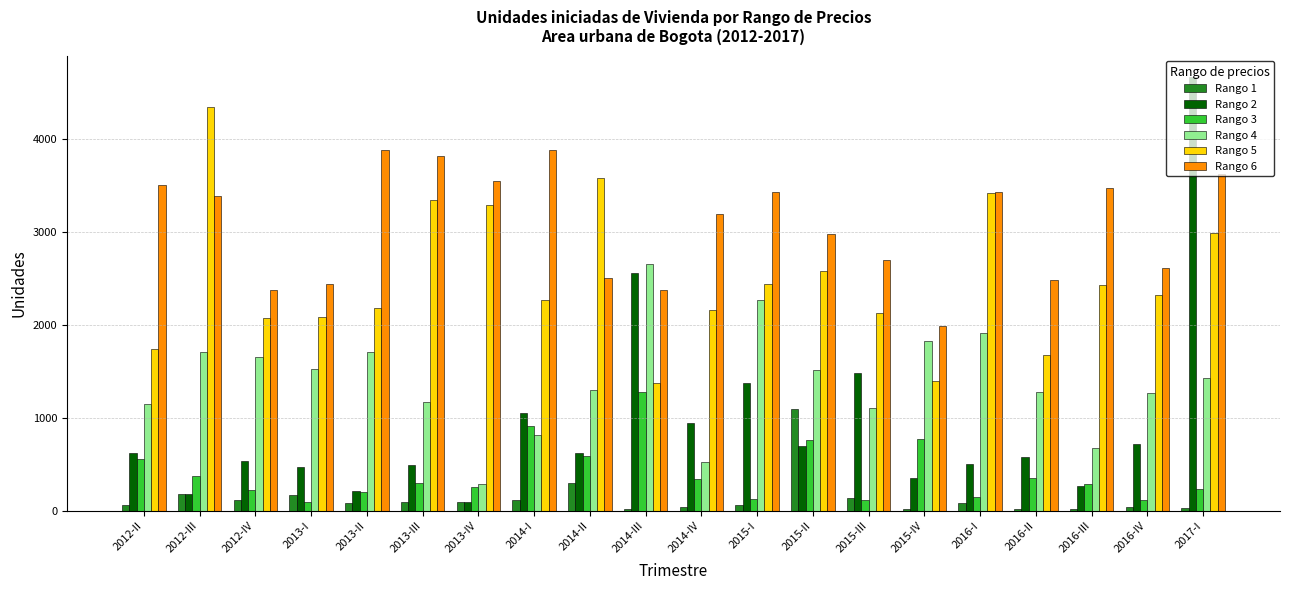

What are all the series names shown in the legend?

Rango 1, Rango 2, Rango 3, Rango 4, Rango 5, Rango 6